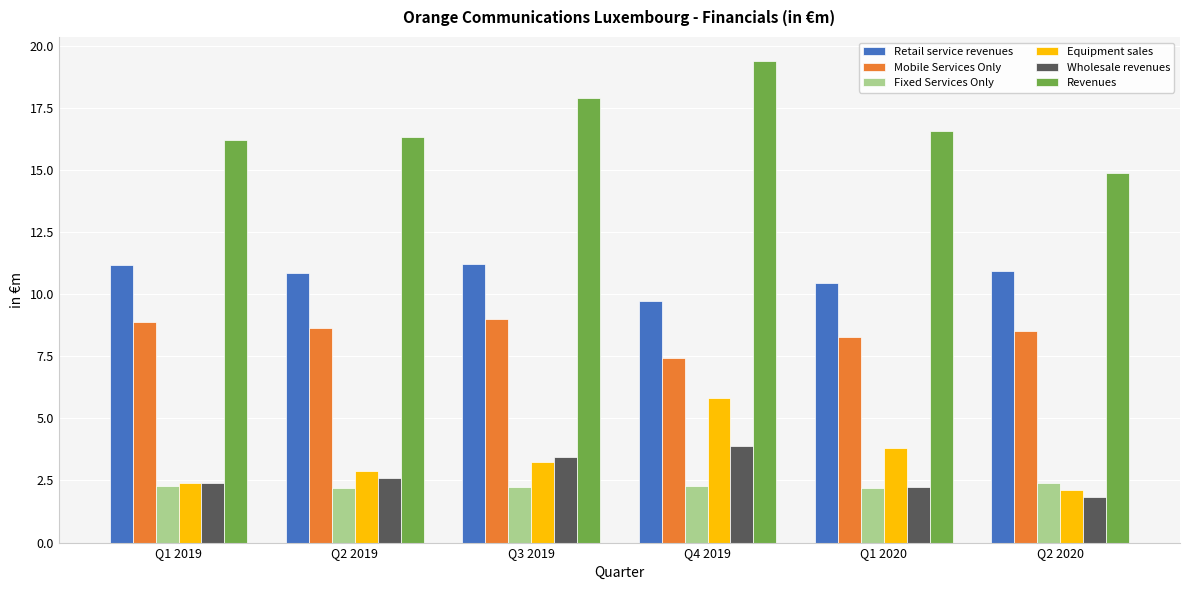

Does the chart contain any negative values?

No